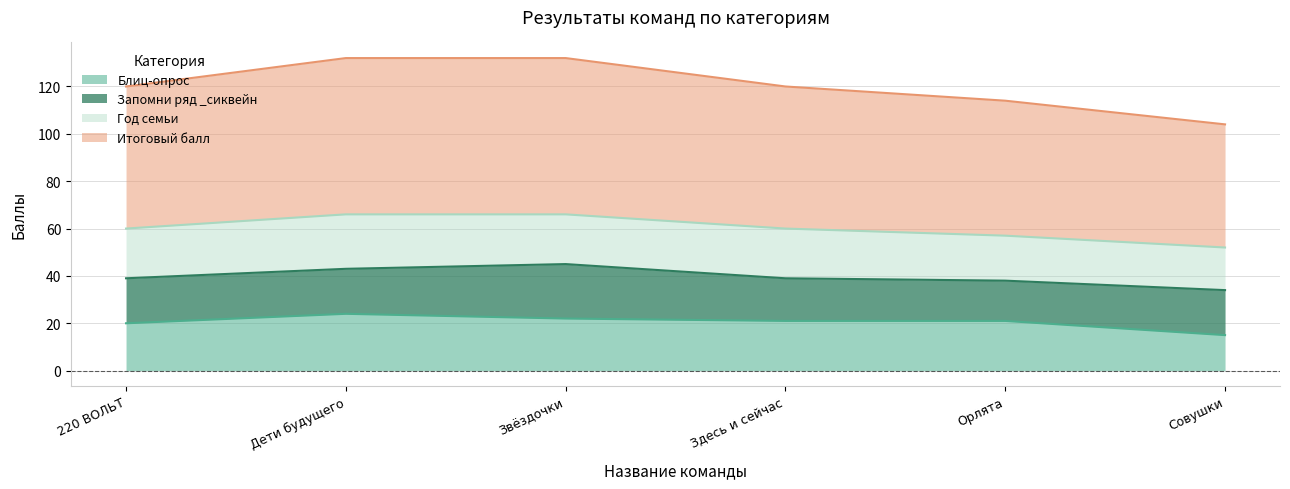

Which category has the lowest value across all series?

Совушки